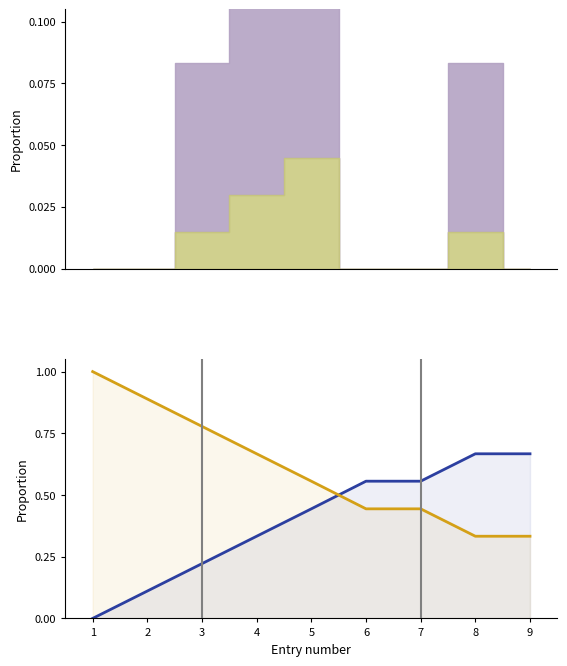

True or false: inverse_ratio and cumulative_ratio cross at least once.

True